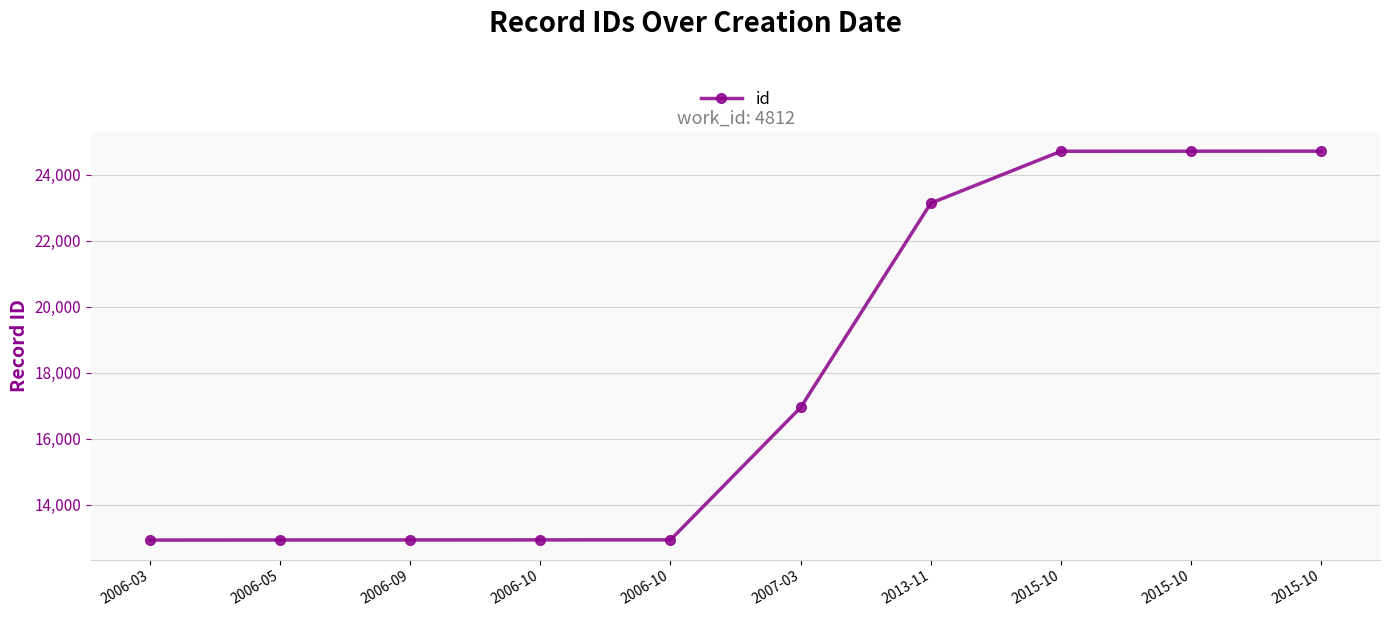

How many lines are shown in the chart?

1